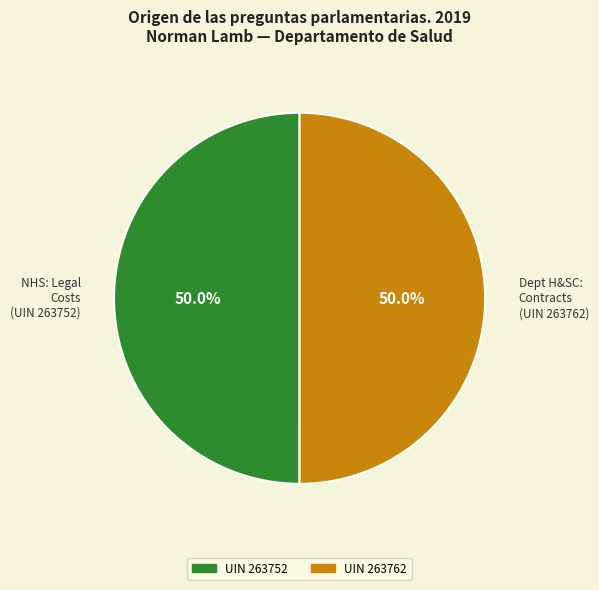

Do NHS: Legal Costs (UIN 263752) and Dept H&SC: Contracts (UIN 263762) together represent more than half of the pie?

Yes